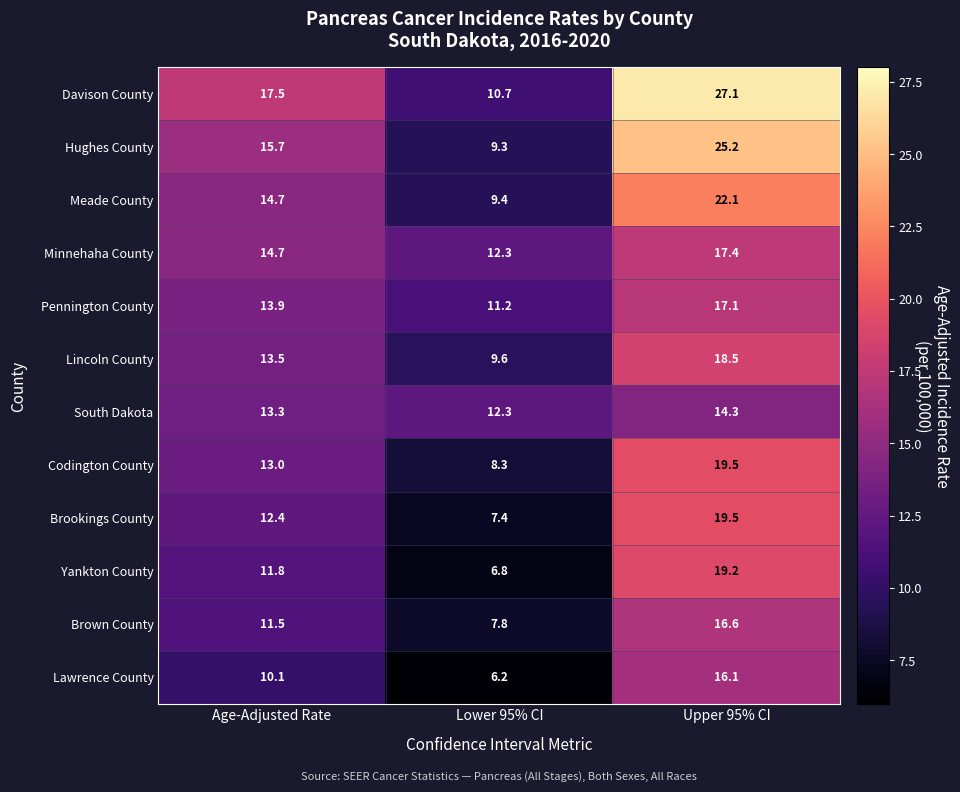

What is the sum of all Lawrence County values?

32.4